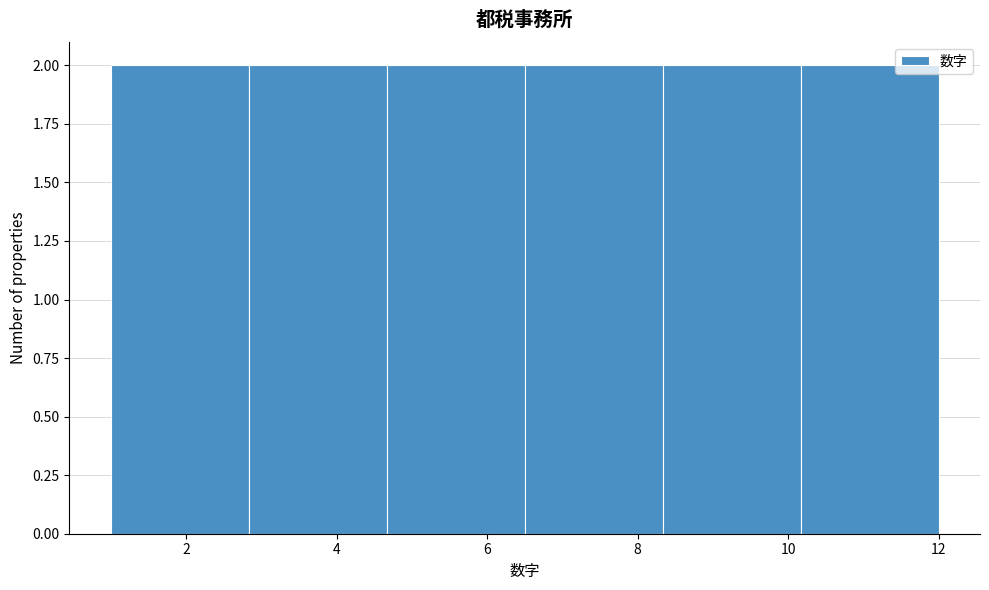

Reading left to right, transcribe this chart: for each bar, give the range it covers on the x-axis and its height. Neither the bar edges nor the heights are printed on the chart, so give them approximately, as read against the axes.

1.0 to 2.8: 2
2.8 to 4.6: 2
4.6 to 6.6: 2
6.6 to 8.4: 2
8.4 to 10.2: 2
10.2 to 12.0: 2